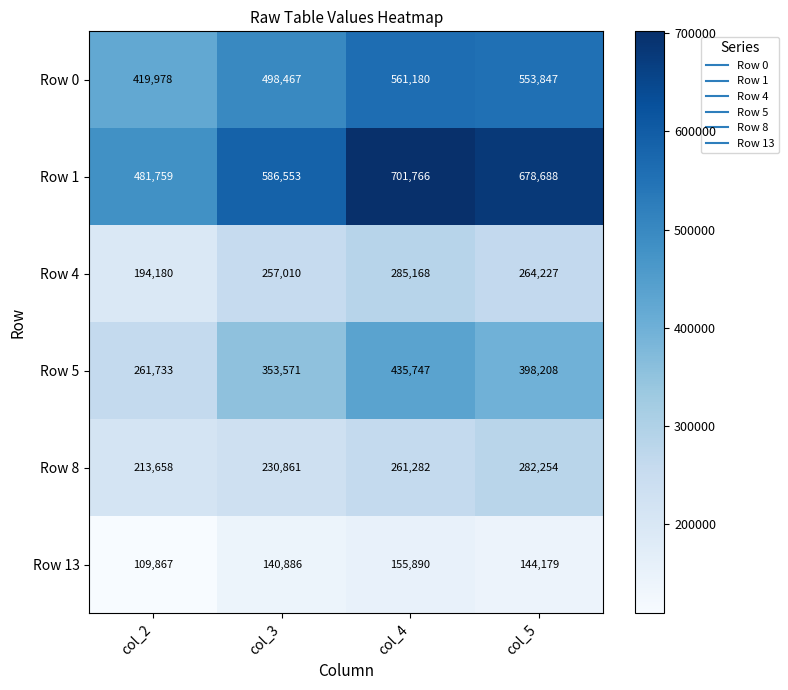

Which category has the lowest value in the Row 1 series?

col_2